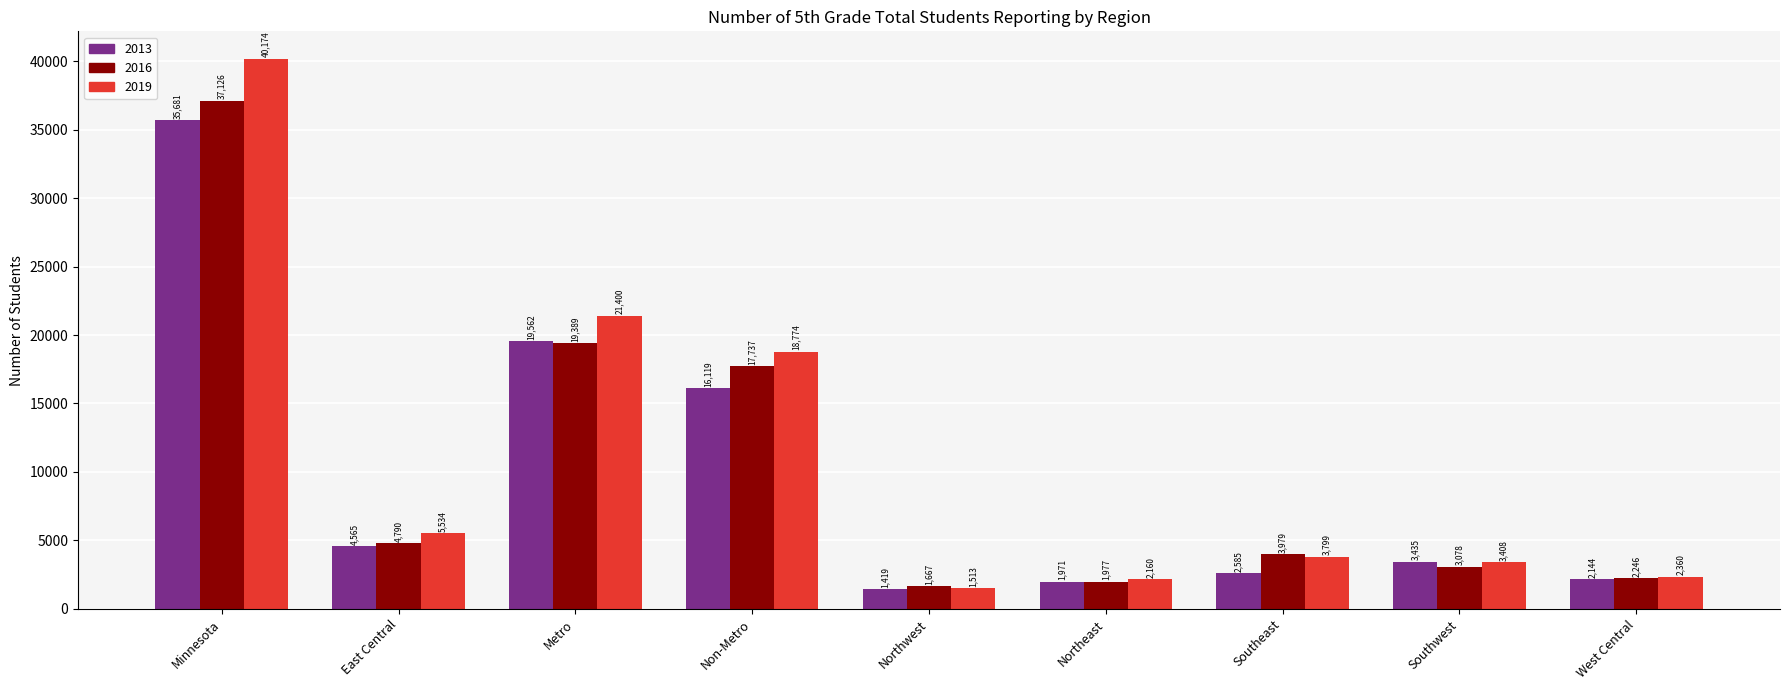

What is the spread (max minus min) of values at Southwest?

357